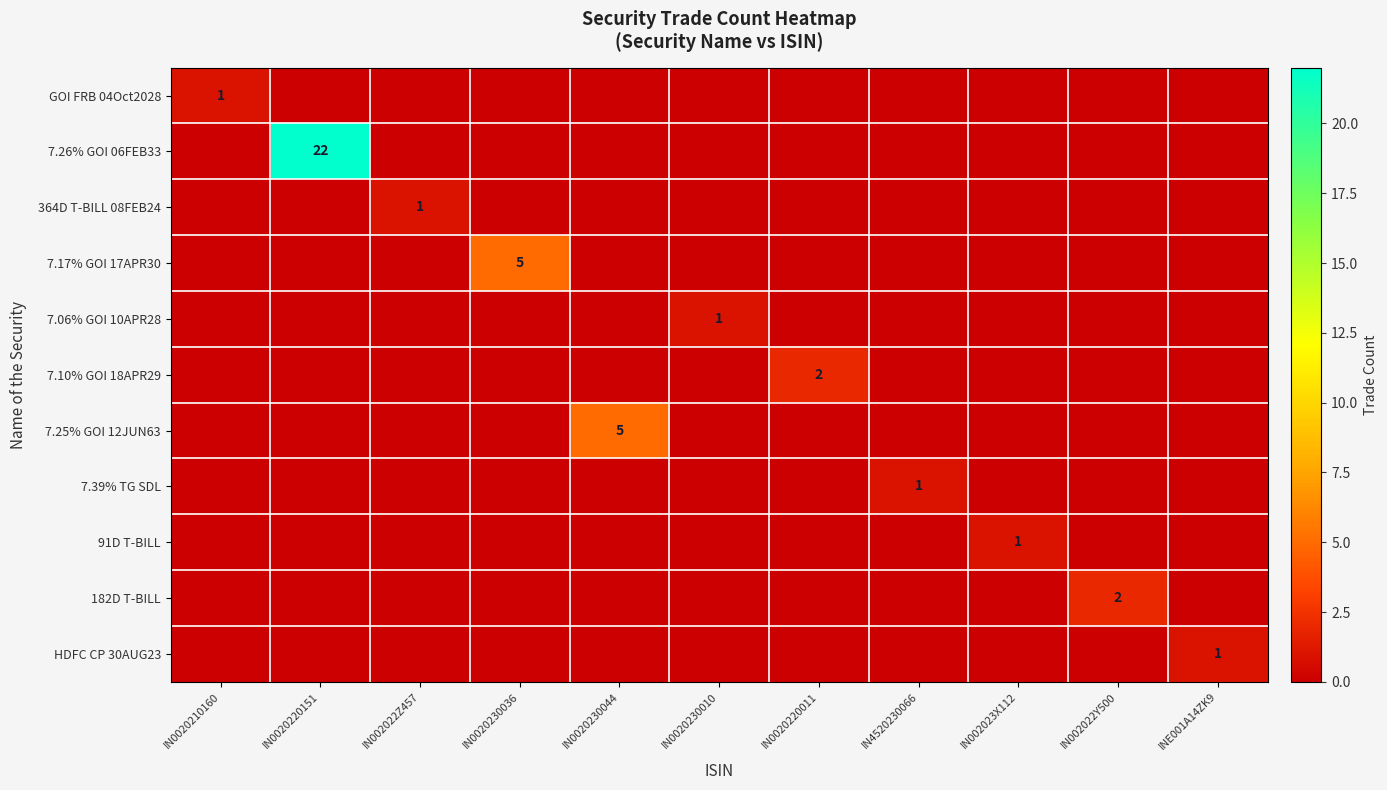

Is it true that GOI FRB 04Oct2028 equals 0 at IN0020210160?

False